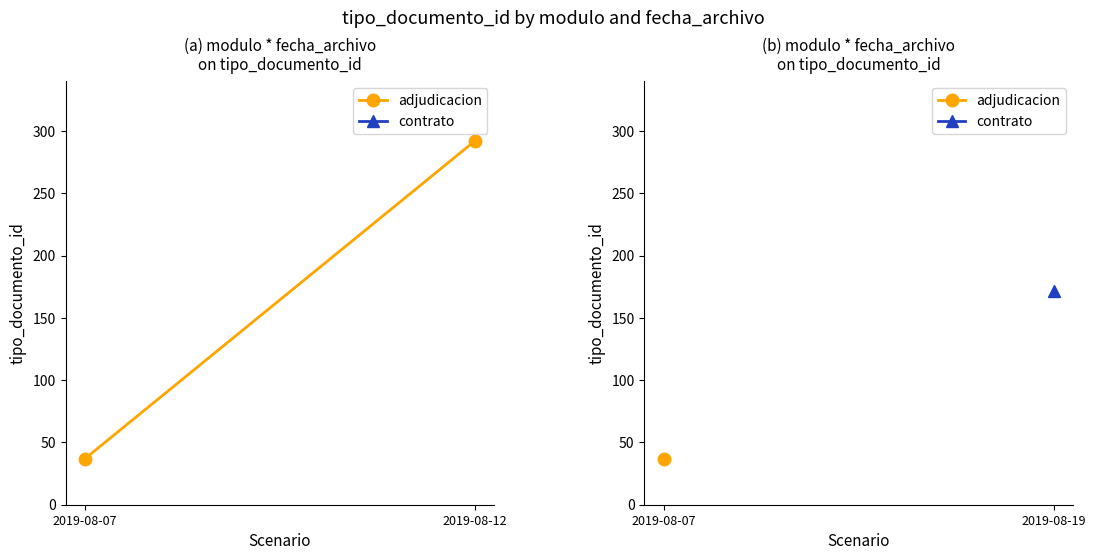

What are all the series names shown in the legend?

adjudicacion, contrato